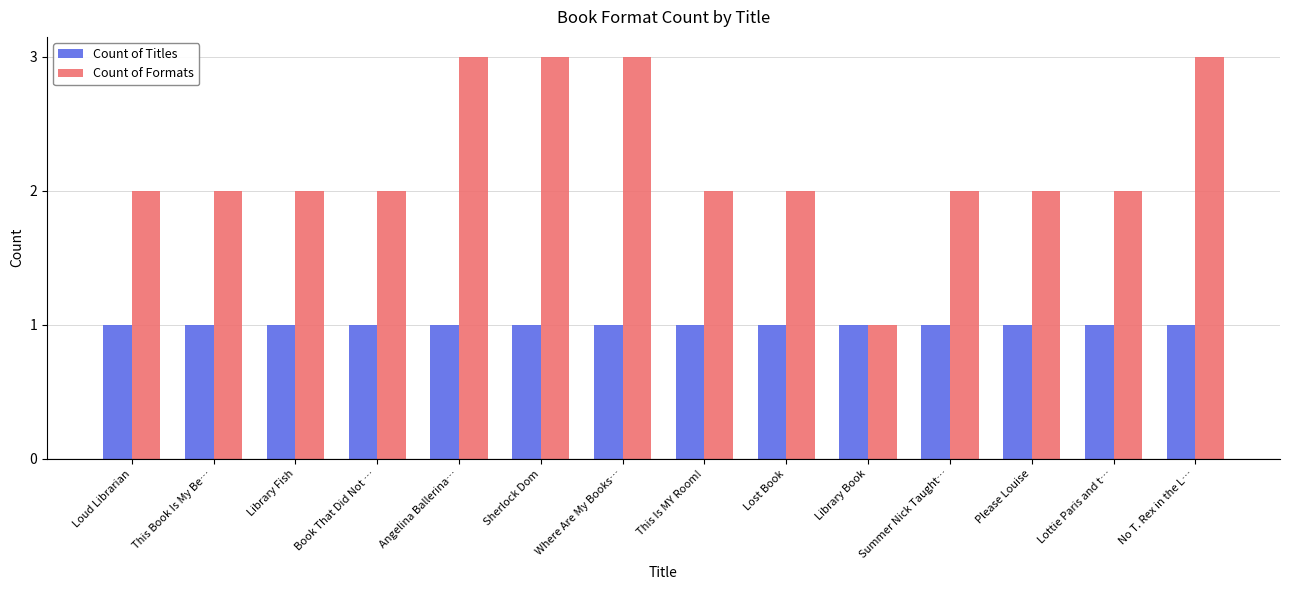

What is the approximate value of Count of Formats at Angelina Ballerina…?

3